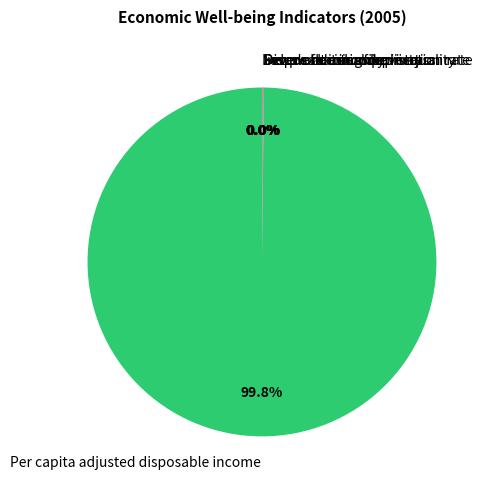

Which slice is the largest?

Per capita adjusted disposable income